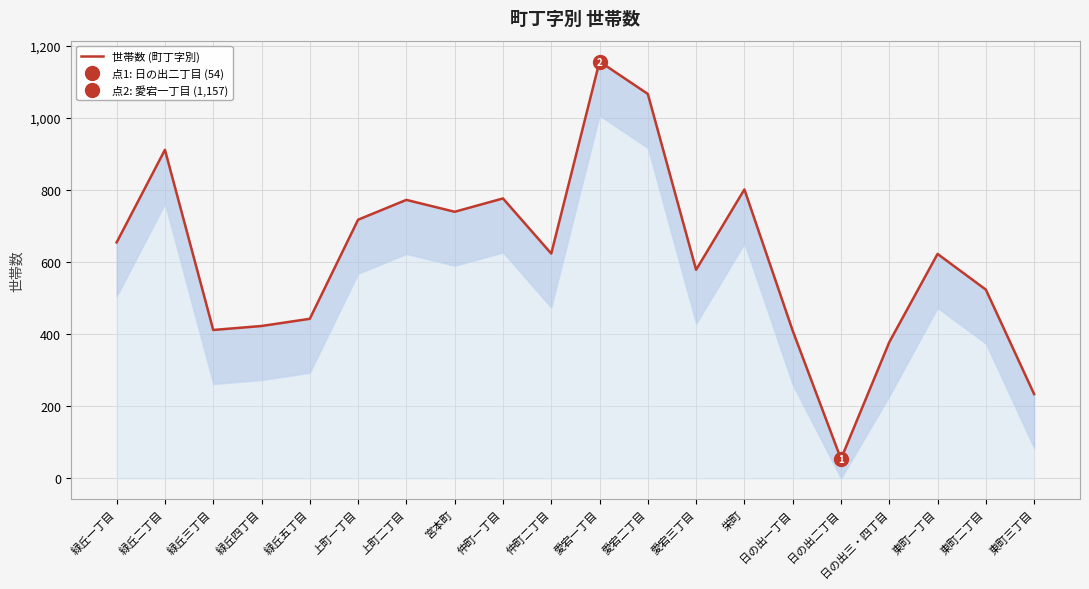

Reading left to right, transcribe all the data shown in this chart.

655	912	412	423	443	718	773	740	777	624	1157	1067	579	802	410	54	378	623	524	234